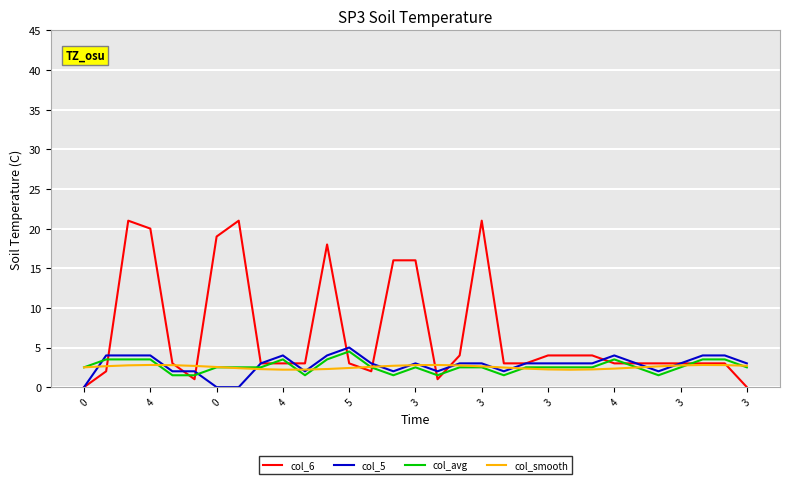

What is the greatest value displayed?

21.0